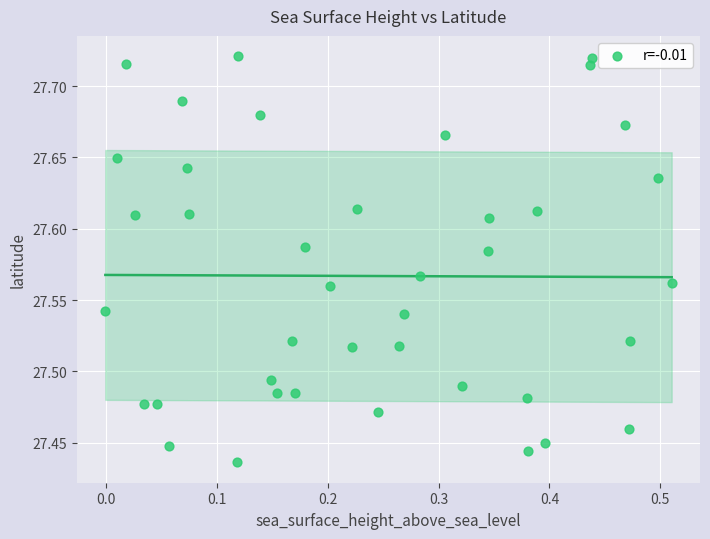

What is the range of X values (max minus min)?

0.5